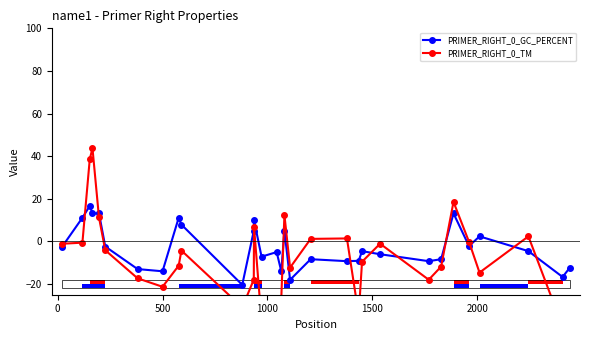

What is the minimum value for PRIMER_RIGHT_0_GC_PERCENT?

-20.4